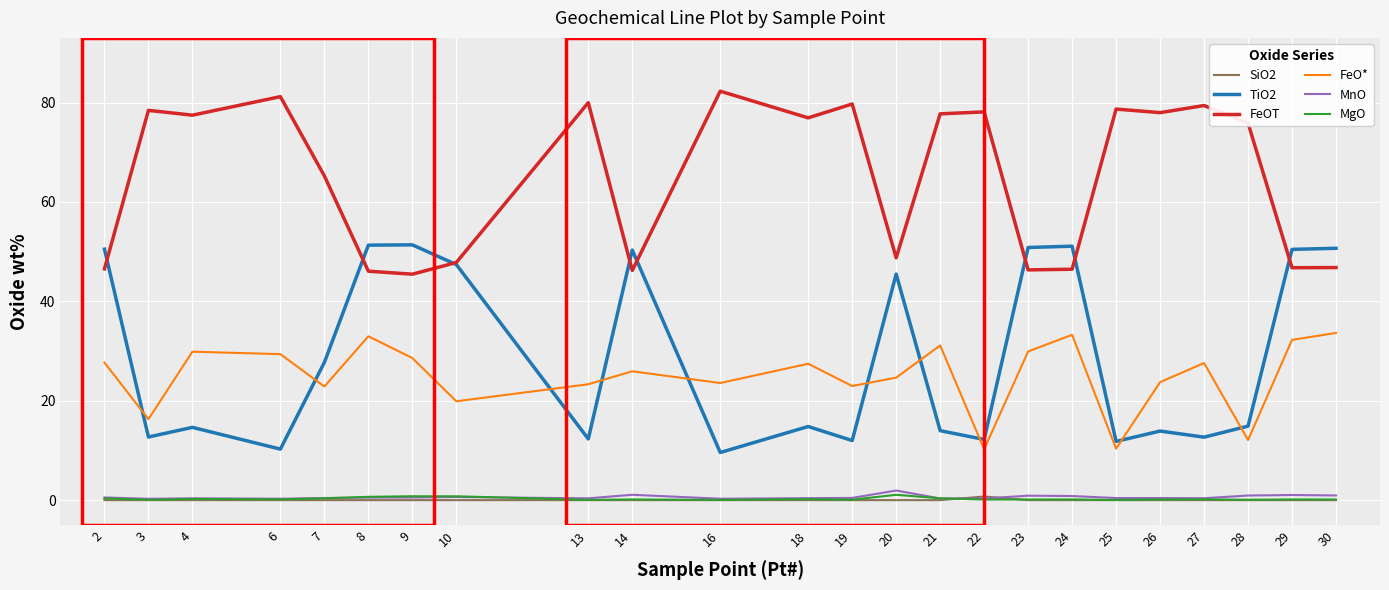

Where is FeOT nearest to the value 63?

7